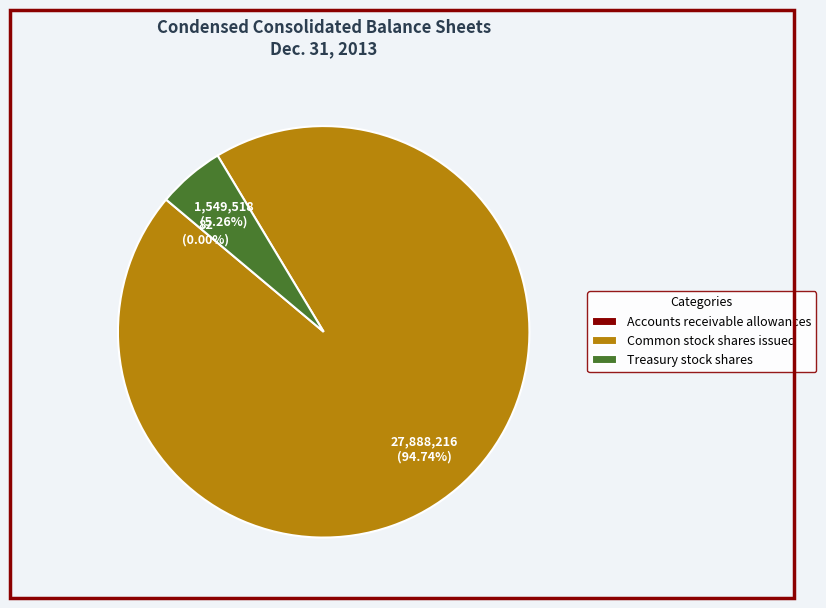

Is there a majority slice in this chart?

Yes